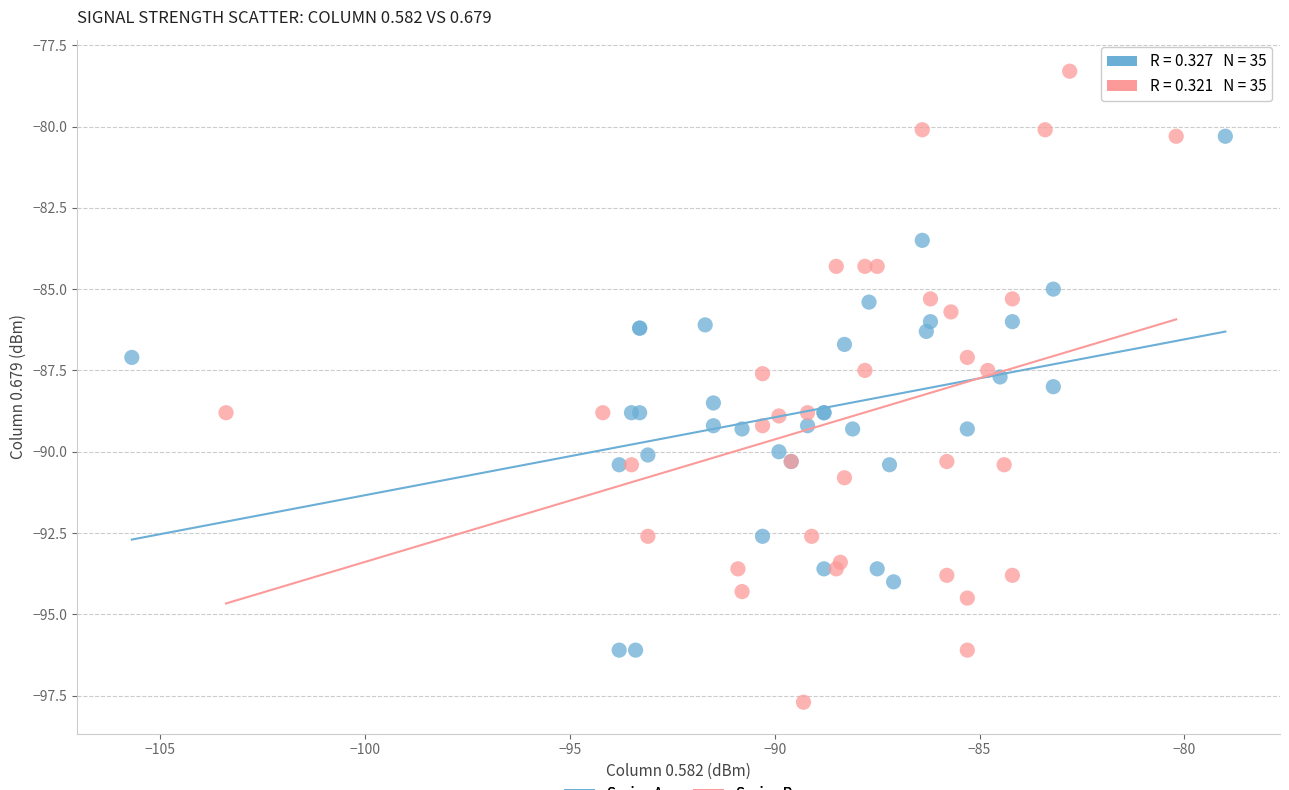

Which series has the largest Y range (max minus min)?

Series B